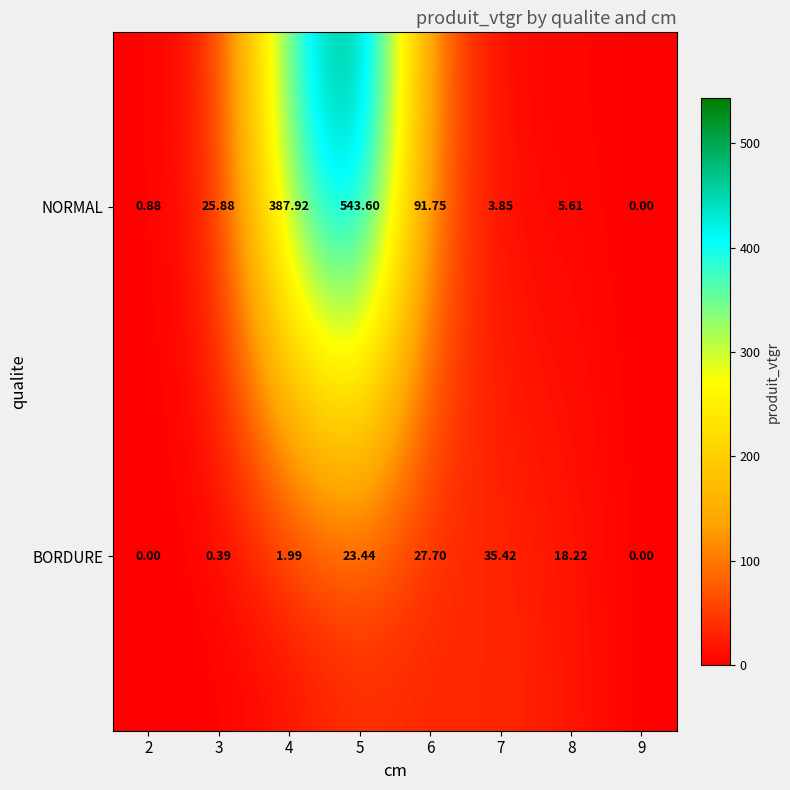

Rank the series by their average value, from highest to lowest.

NORMAL, BORDURE